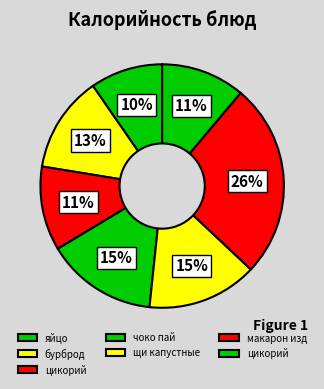

What is the smallest slice in the pie chart?

яйцо